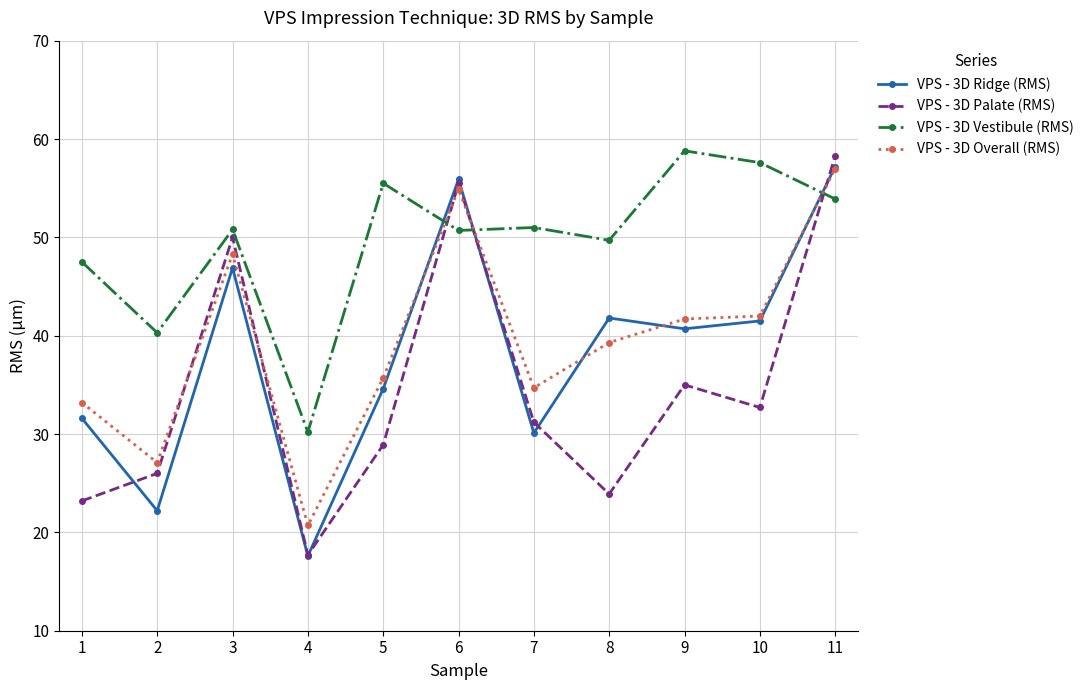

What are all the series names shown in the legend?

VPS - 3D Ridge (RMS), VPS - 3D Palate (RMS), VPS - 3D Vestibule (RMS), VPS - 3D Overall (RMS)